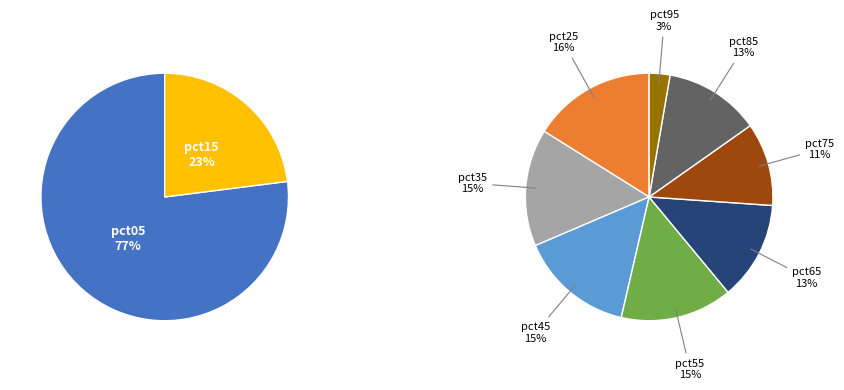

Count the number of slices in the pie.

10